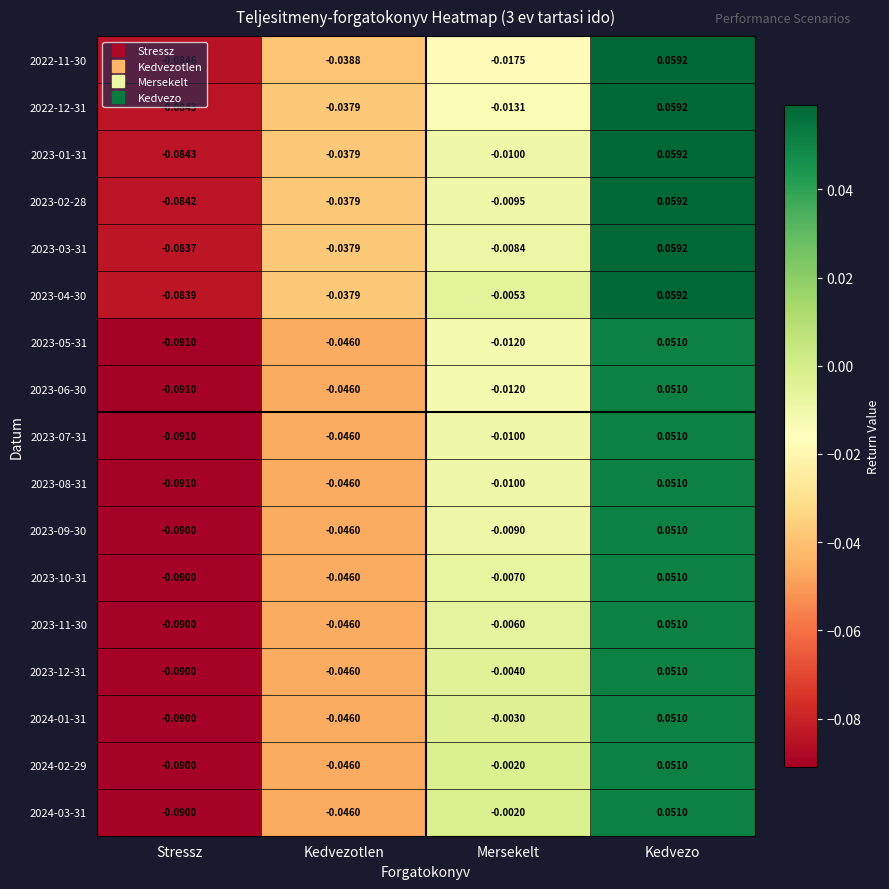

Count the number of categories in the chart.

4